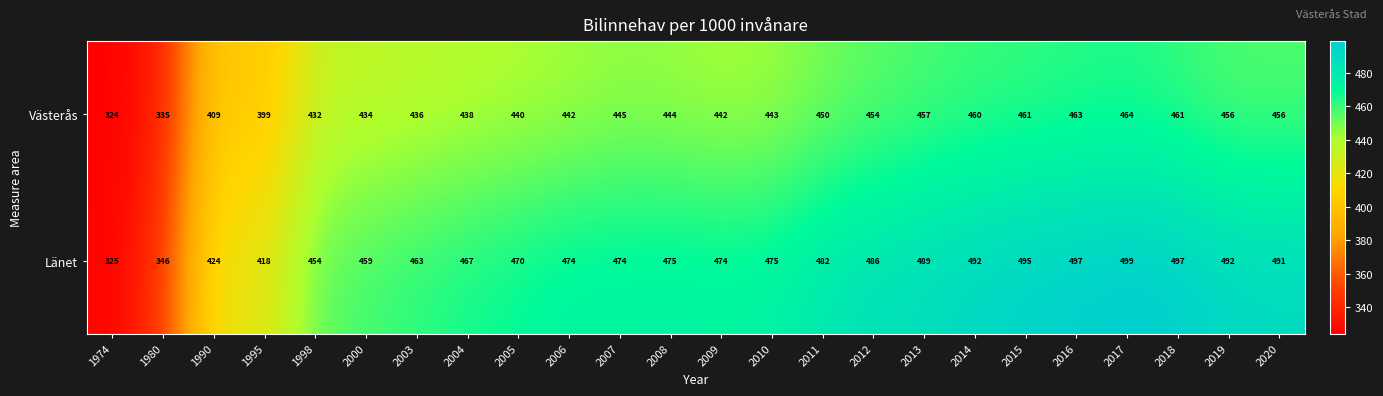

How many data points does each series have?

24